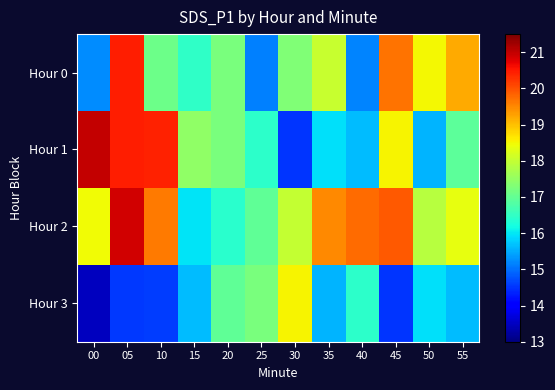

What is the spread (max minus min) of values at 50?

2.9